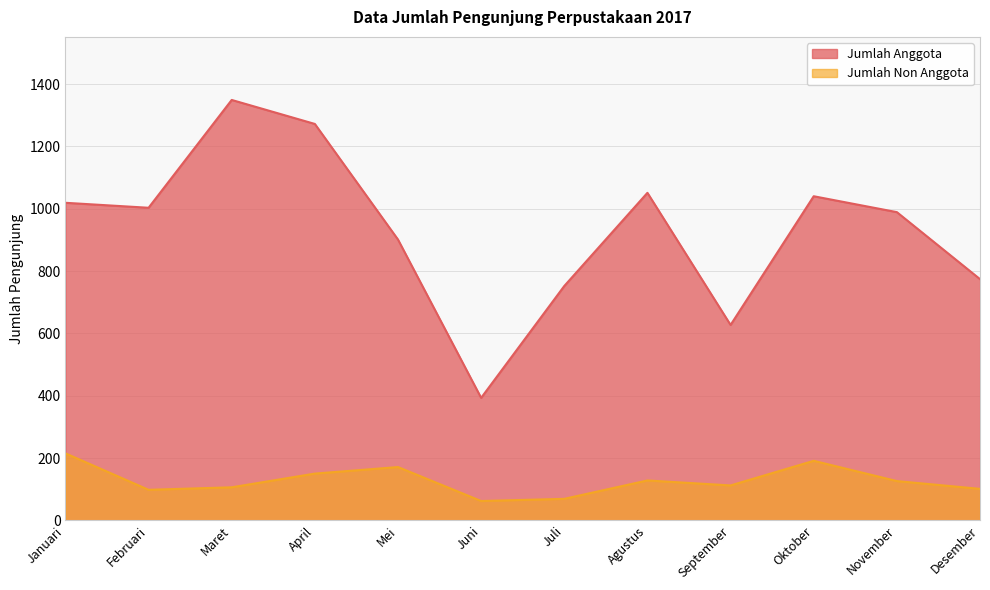

Reading left to right, list all the values displayed in this chart.

Jumlah Anggota: 1019	1003	1349	1272	901	393	752	1051	627	1040	989	774
Jumlah Non Anggota: 215	98	106	150	171	62	69	128	112	191	126	101